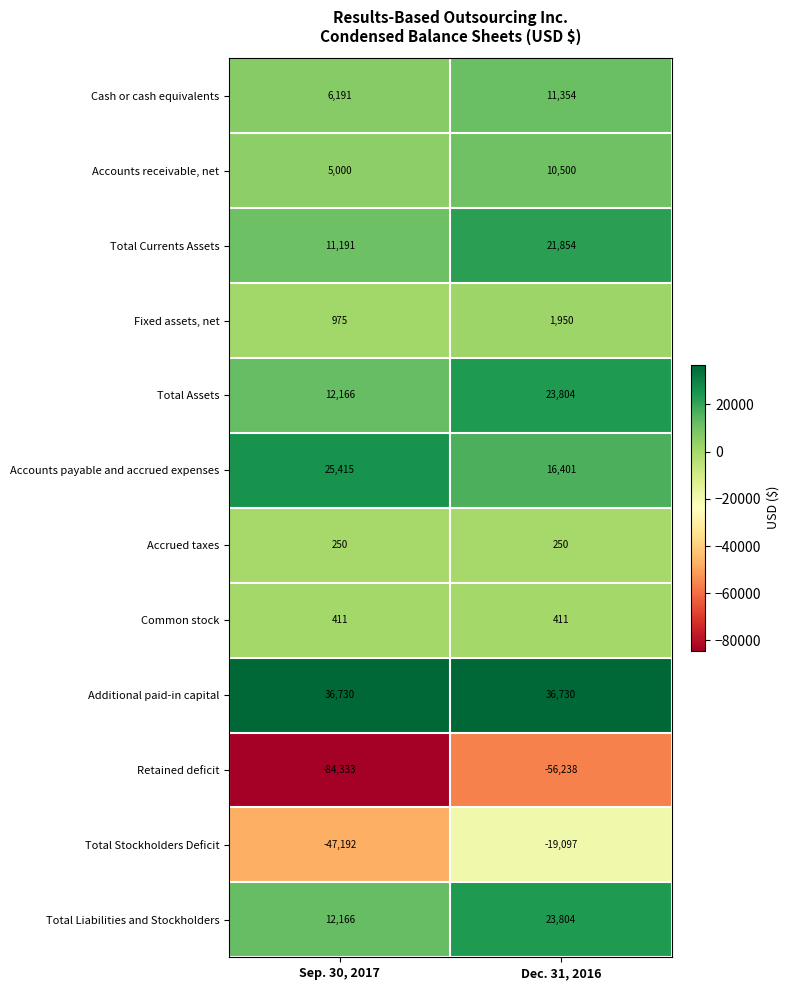

What is the sum of the Fixed assets, net values at Sep. 30, 2017 and Dec. 31, 2016?

2925